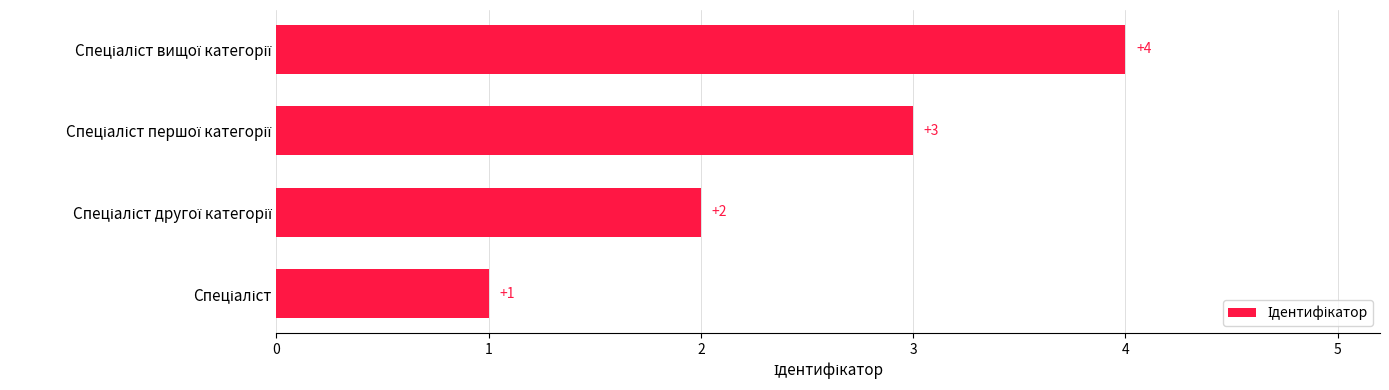

What is the difference between the maximum and minimum values?

3